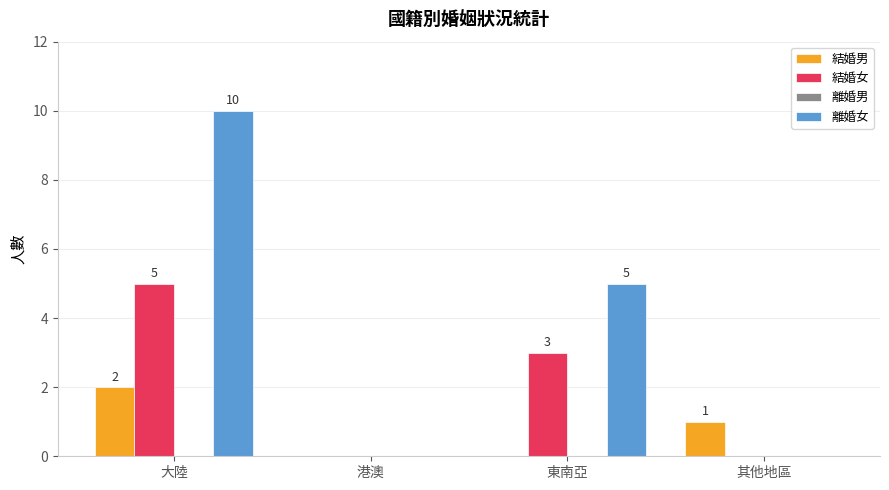

What is the sum of all 離婚女 values?

15